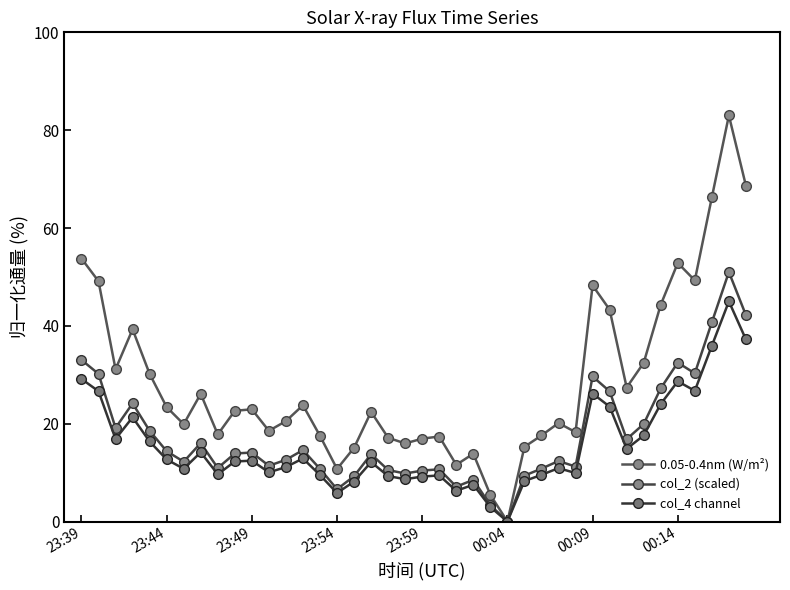

Reading right to left, extract all data points from this chart.

0.05-0.4nm (W/m²): 68.6	83.0	66.3	49.3	52.9	44.3	32.4	27.4	43.3	48.3	18.3	20.1	17.6	15.3	0.0	5.4	13.9	11.6	17.4	16.9	16.0	17.1	22.4	15.1	10.7	17.5	23.8	20.5	18.5	22.9	22.6	17.8	26.1	19.9	23.4	30.2	39.3	31.1	49.1	53.8
col_2 (scaled): 42.2	51.0	40.7	30.3	32.5	27.2	19.9	16.8	26.6	29.7	11.2	12.4	10.8	9.4	0.0	3.3	8.5	7.1	10.7	10.4	9.8	10.5	13.8	9.3	6.6	10.8	14.6	12.6	11.4	14.1	13.9	10.9	16.0	12.2	14.4	18.5	24.1	19.1	30.2	33.0
col_4 channel: 37.2	45.0	35.9	26.7	28.7	24.0	17.6	14.9	23.5	26.2	9.9	10.9	9.5	8.3	0.0	3.0	7.5	6.3	9.4	9.2	8.7	9.3	12.2	8.2	5.8	9.5	12.9	11.1	10.1	12.4	12.3	9.6	14.1	10.8	12.7	16.4	21.3	16.9	26.6	29.1